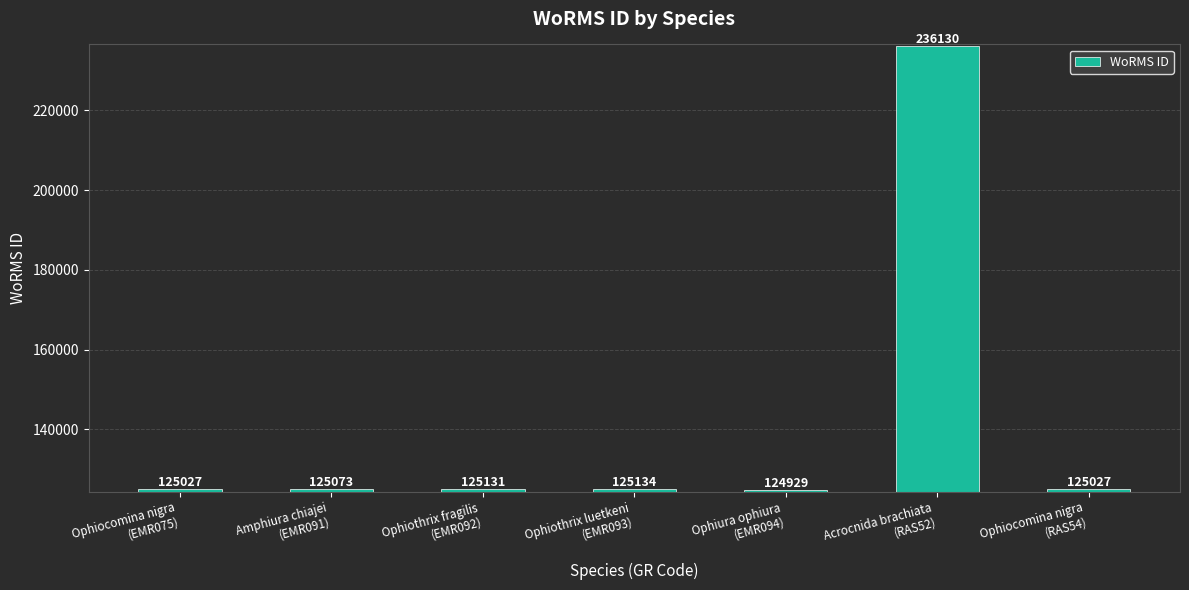

Reading left to right, extract all data points from this chart.

125027	125073	125131	125134	124929	236130	125027